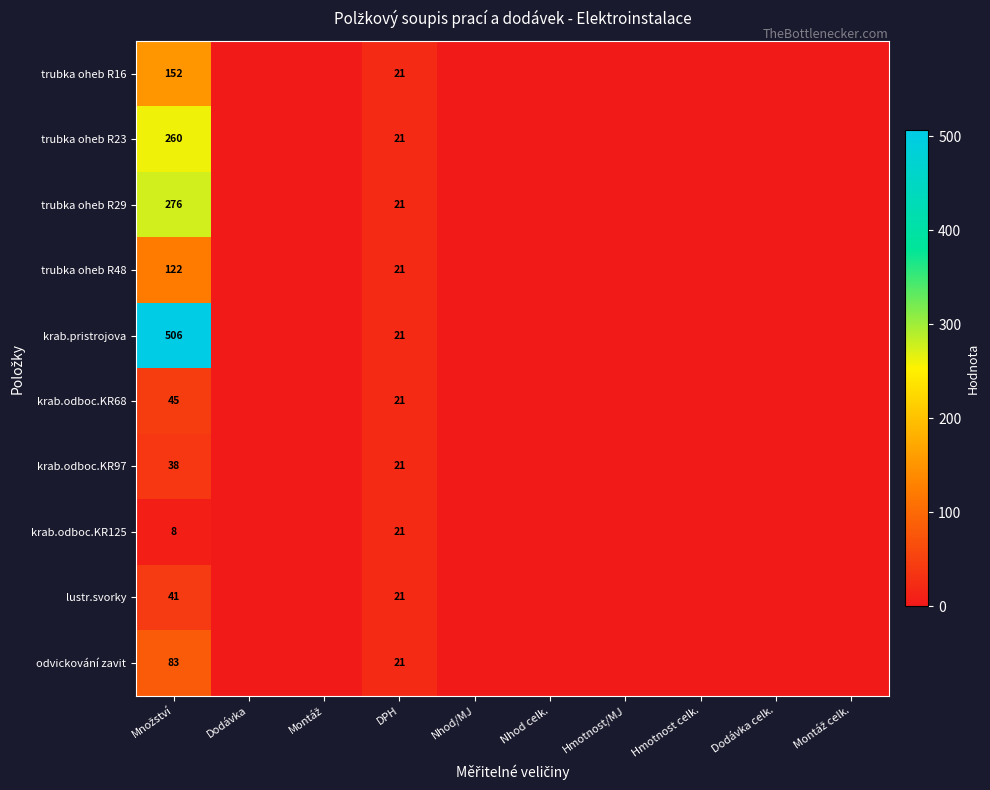

True or false: trubka oheb R23 has a value of 21 at DPH.

True